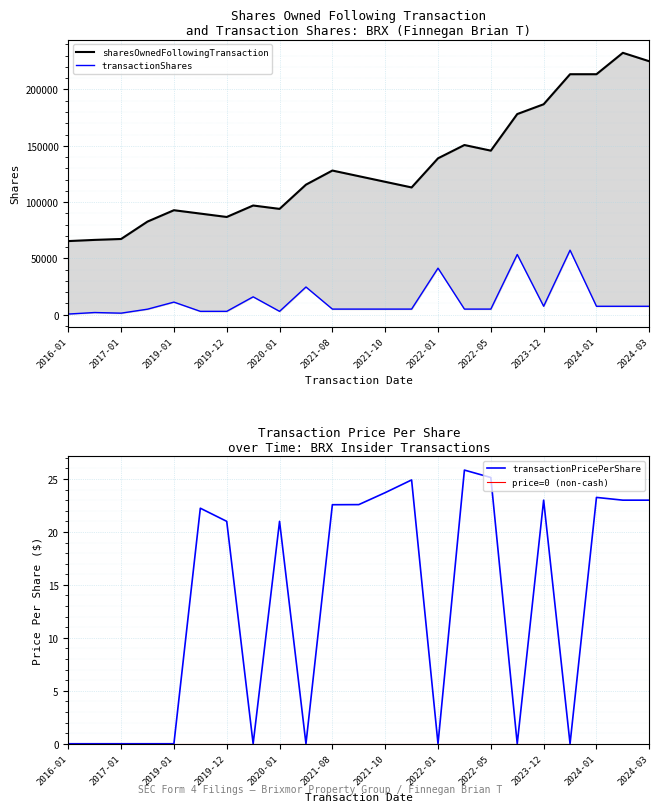

What value does the transactionShares series have at 2021-09-20?

5000.0